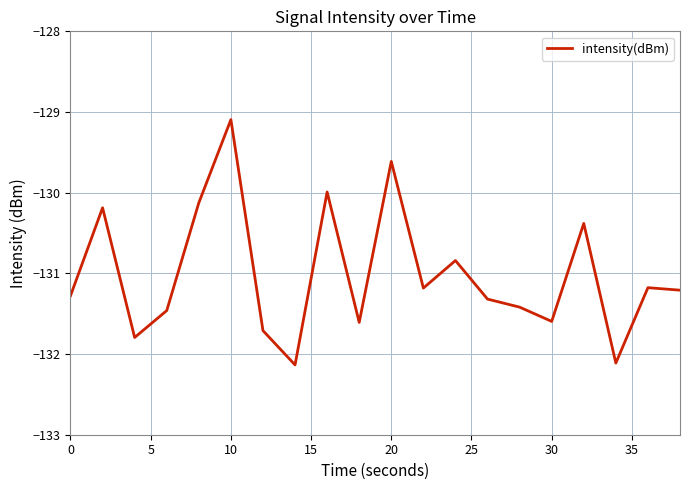

How many categories are shown in the chart?

20